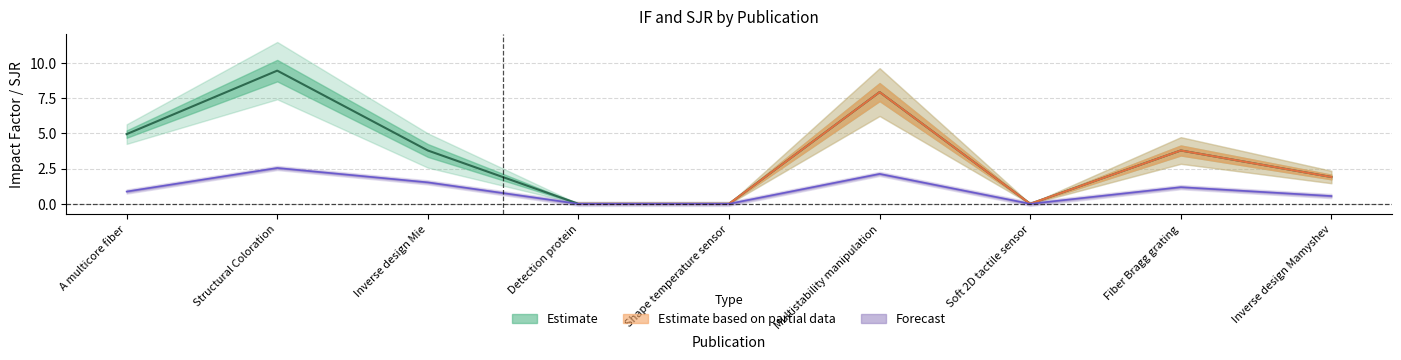

What is the sum of the SJR values at A multicore fiber and Inverse design Mamyshev?

1.4